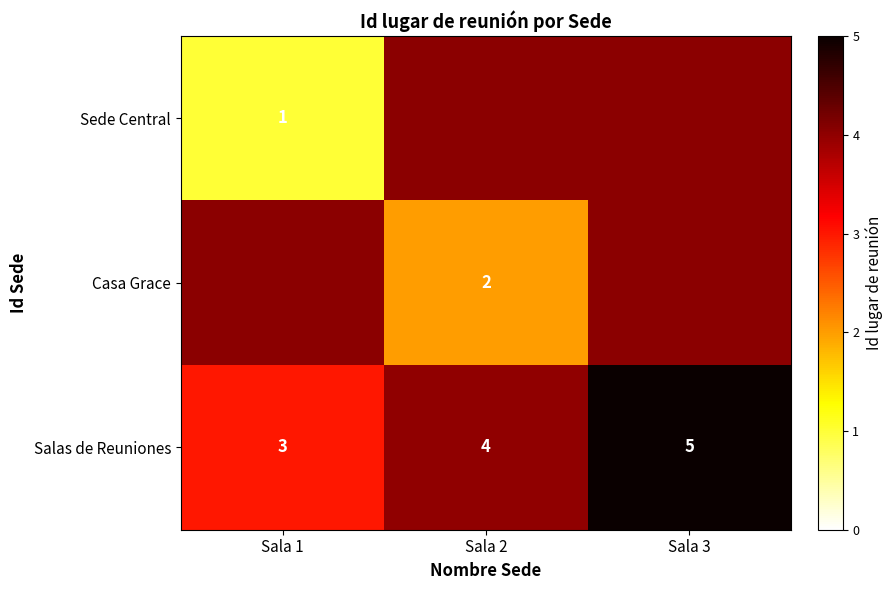

What is the sum of the Salas de Reuniones values at Sala 3 and Sala 2?

9